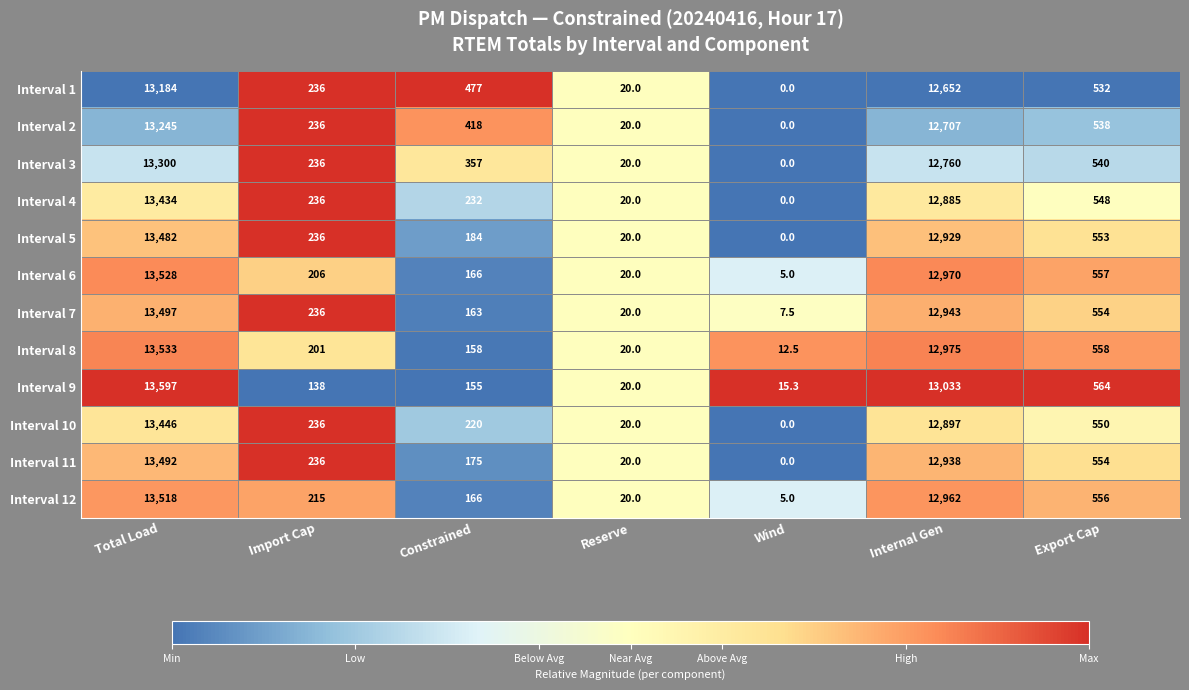

What is the difference between the second highest and minimum values in the Interval 3 series?

12760.0